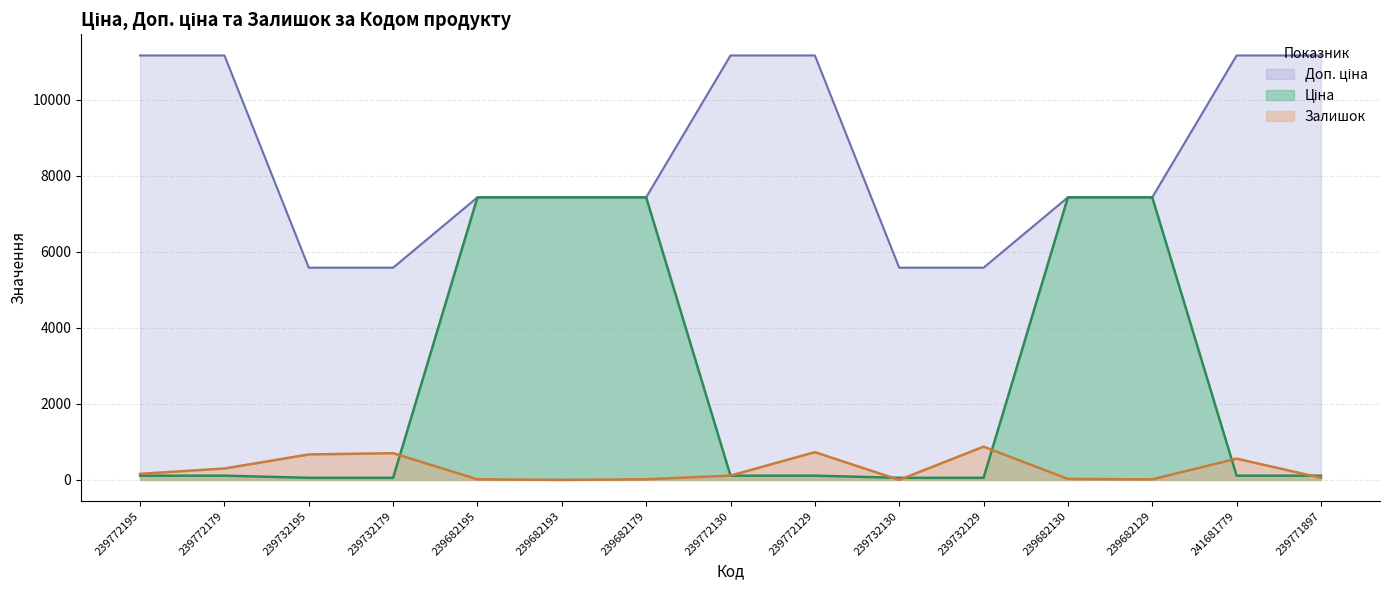

What position from the right is 239772129?

7